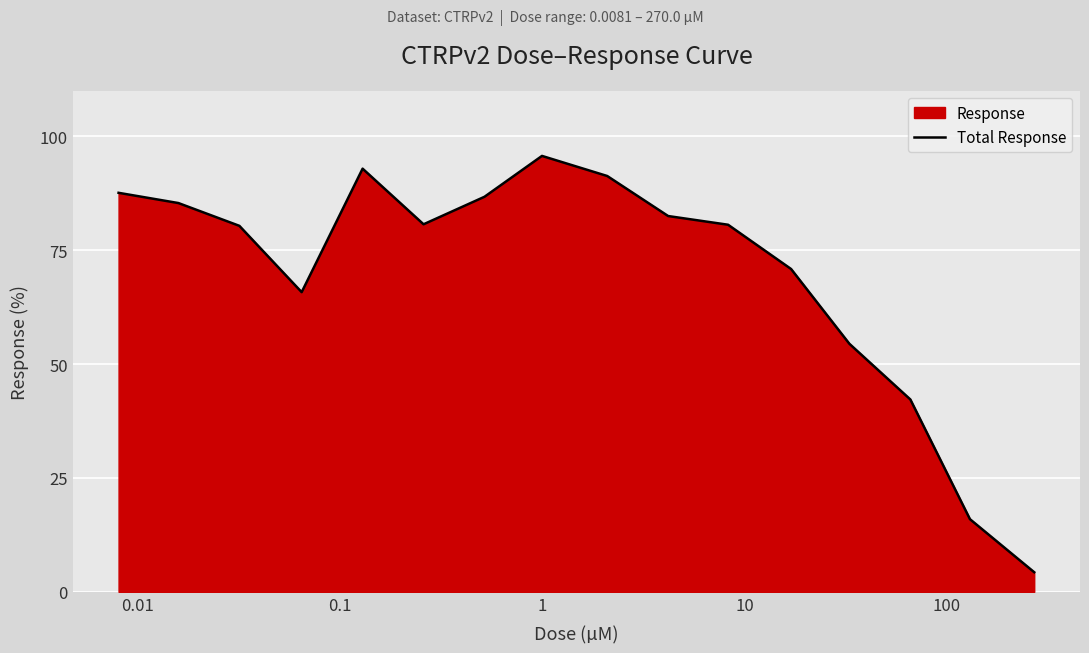

What is the smallest value displayed?

4.3